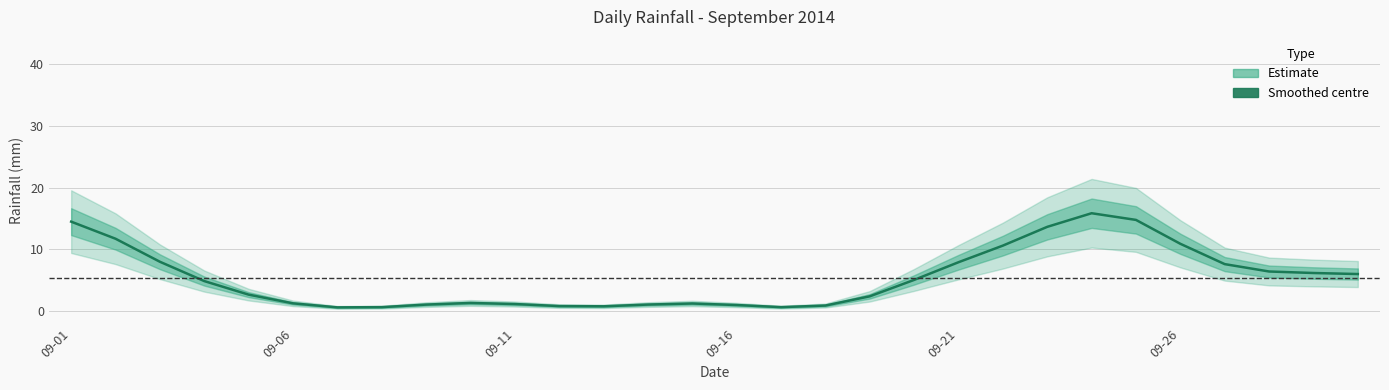

What is the maximum value shown in the chart?

15.9